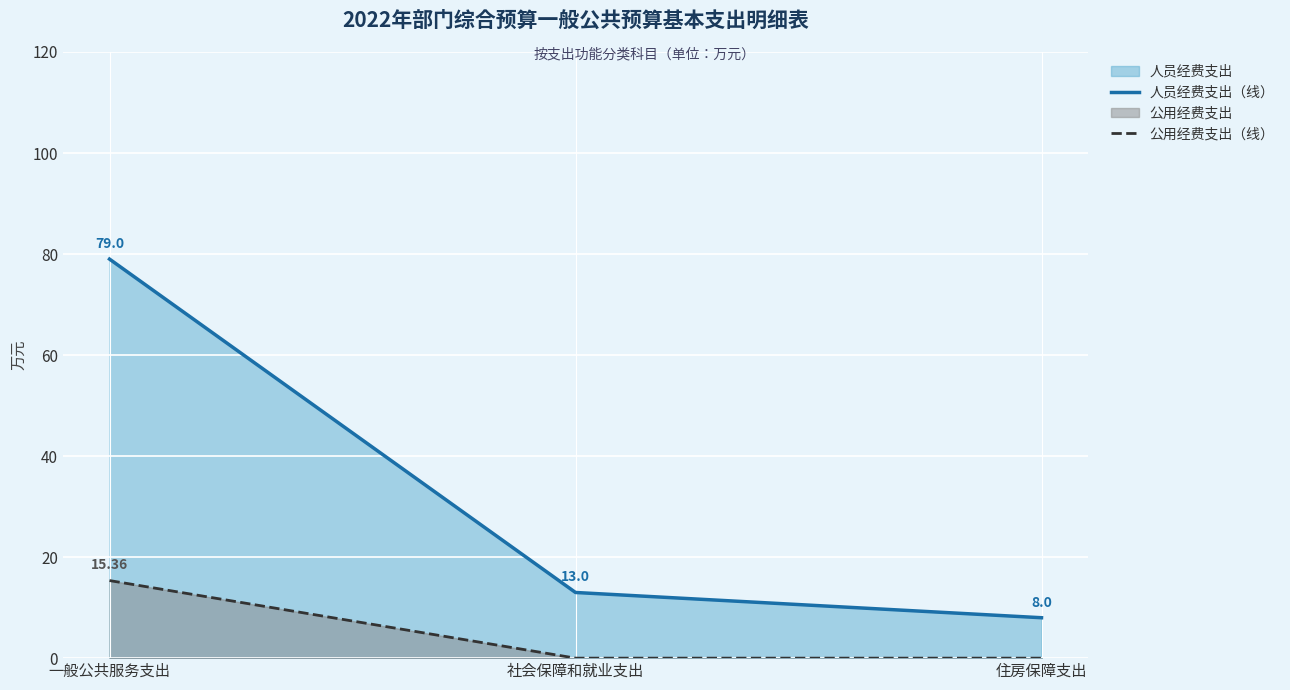

Between 住房保障支出 and 一般公共服务支出, which is larger?

一般公共服务支出